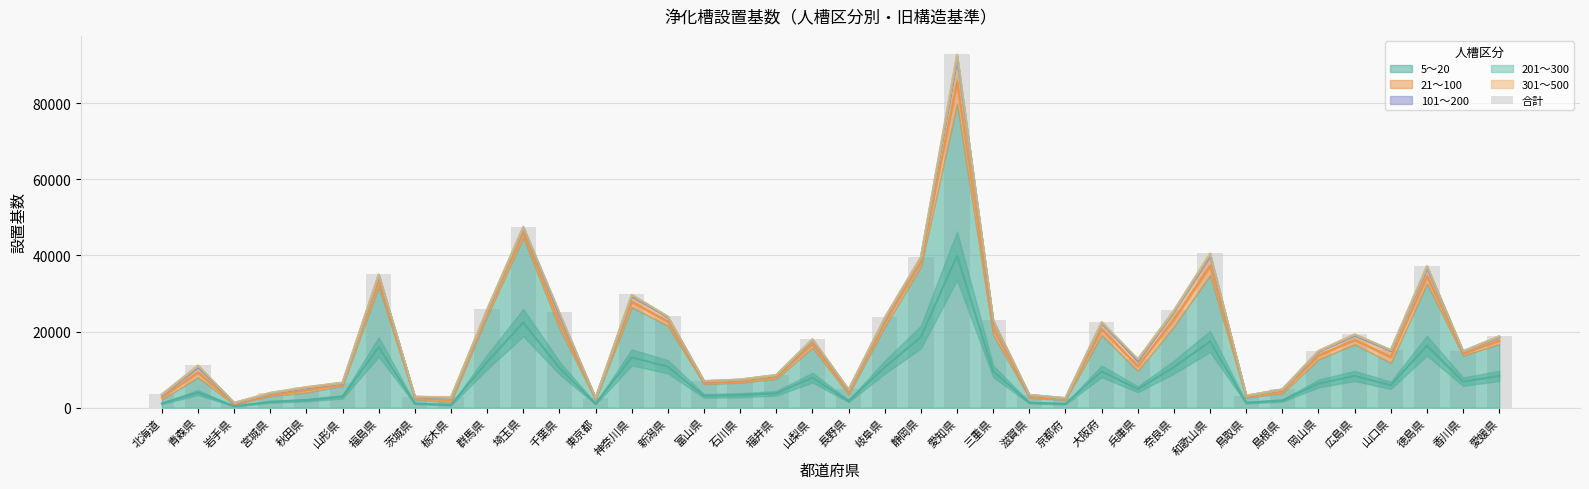

Where does the data first go above 15001?

福島県